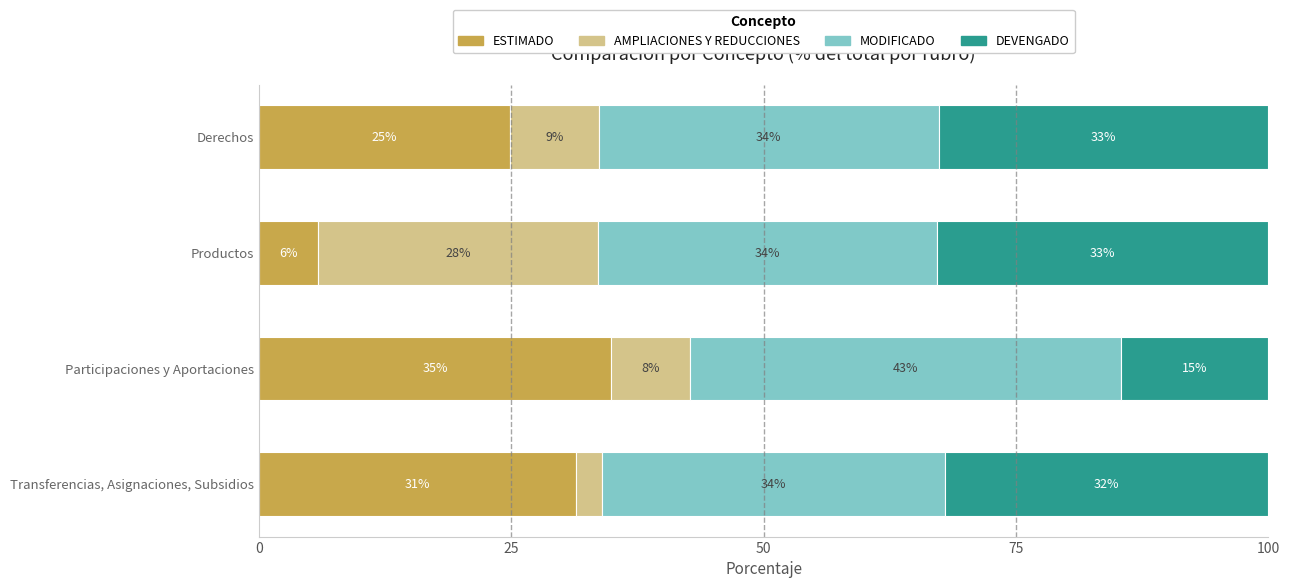

What are all the series names shown in the legend?

ESTIMADO, AMPLIACIONES Y REDUCCIONES, MODIFICADO, DEVENGADO